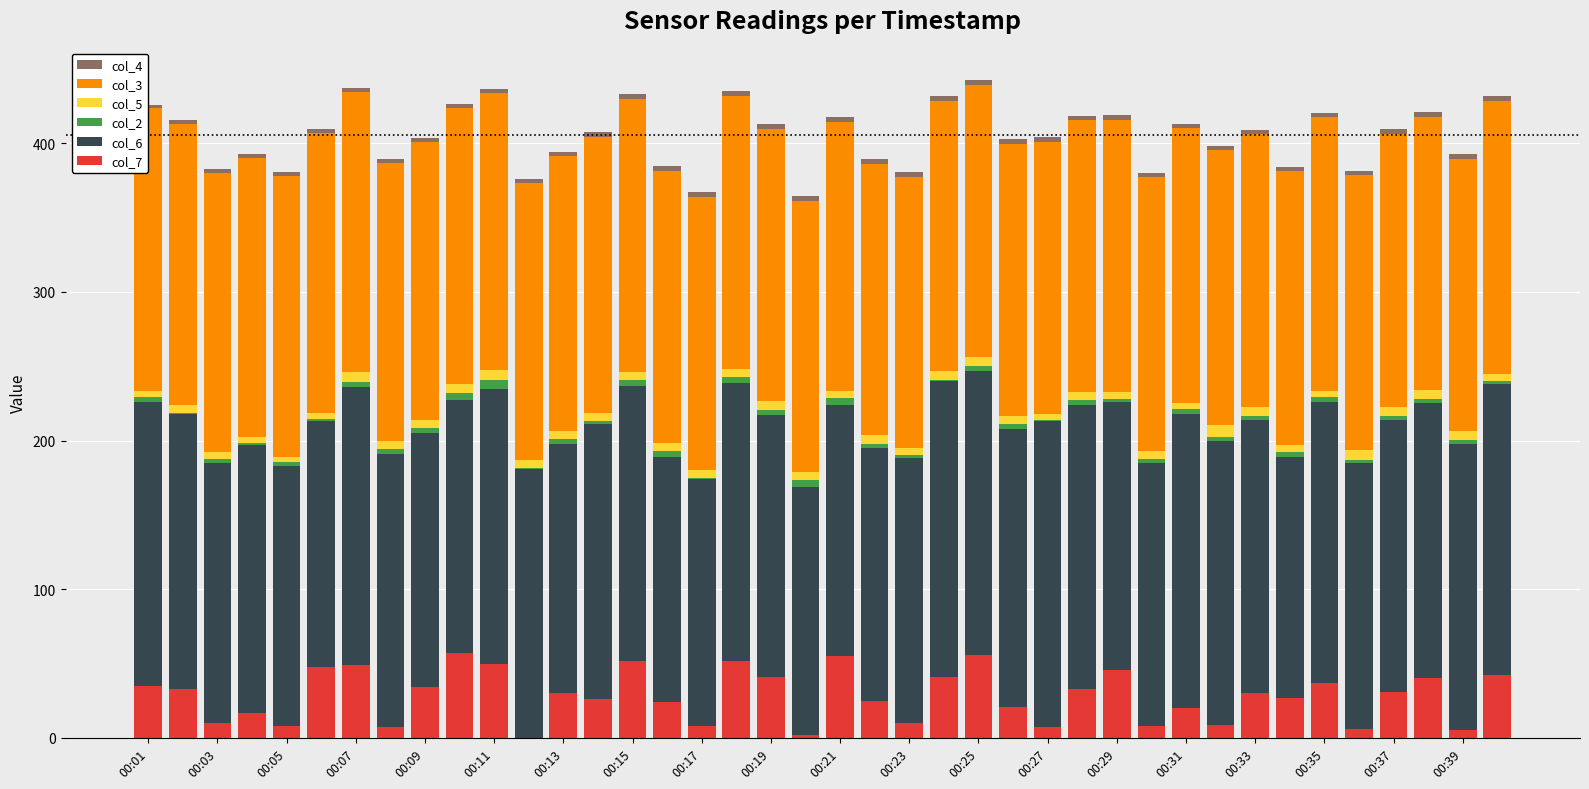

How many categories are shown in the chart?

40